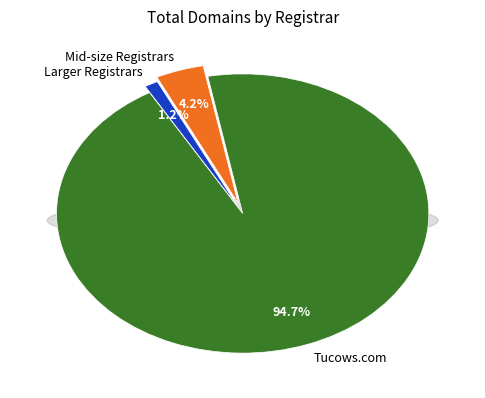

Which slice represents more than half of the pie?

Tucows.com